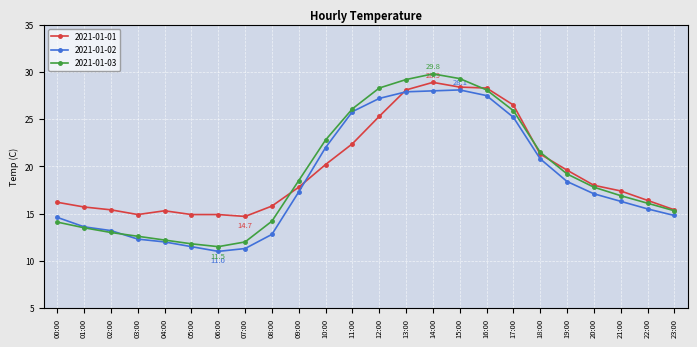

Does the chart have visible grid lines?

Yes